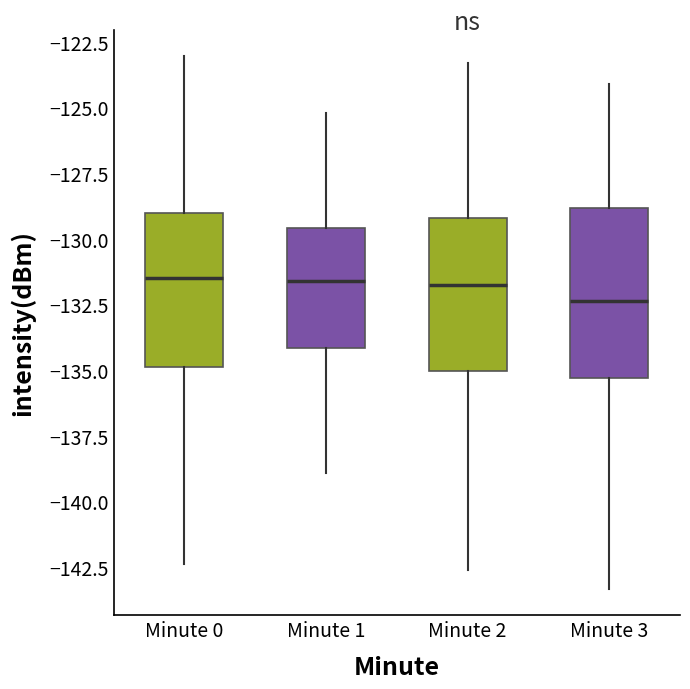

Reading left to right, read every box against the y-axis: the position of its median line, the range the box covers, and the ends of its whiskers. The values are not printed on the chart, so give them approximately, as read against the axis.

Minute 0: median -131.5, box -135.0 to -129.0, whiskers -142.5 to -123.0
Minute 1: median -131.5, box -134.0 to -129.5, whiskers -139.0 to -125.0
Minute 2: median -131.5, box -135.0 to -129.0, whiskers -142.5 to -123.5
Minute 3: median -132.5, box -135.5 to -129.0, whiskers -143.5 to -124.0